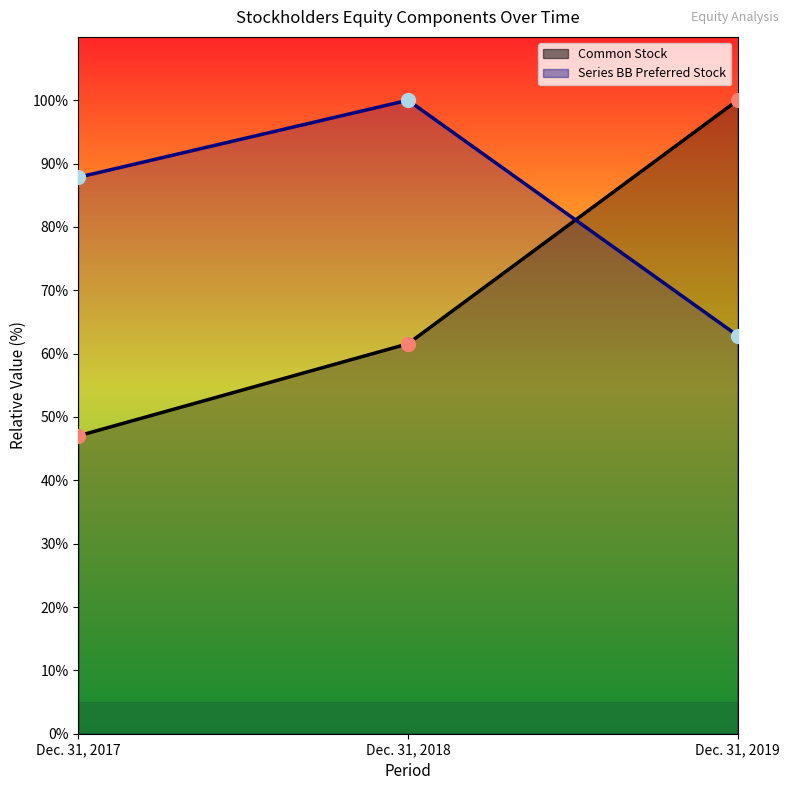

Which series contains the highest Y value?

Common Stock